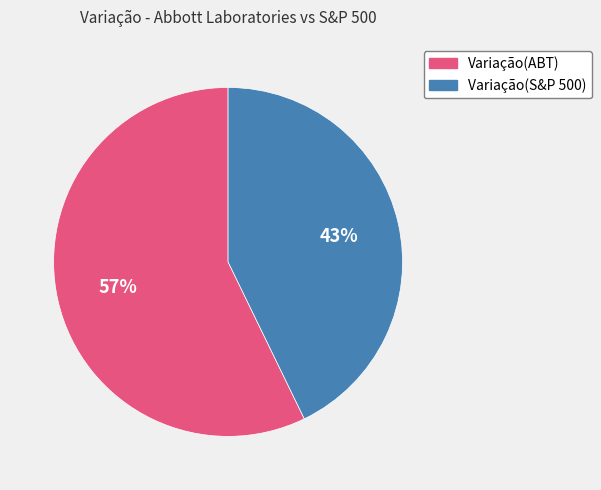

Do Variação(ABT) and Variação(S&P 500) together represent more than half of the pie?

Yes